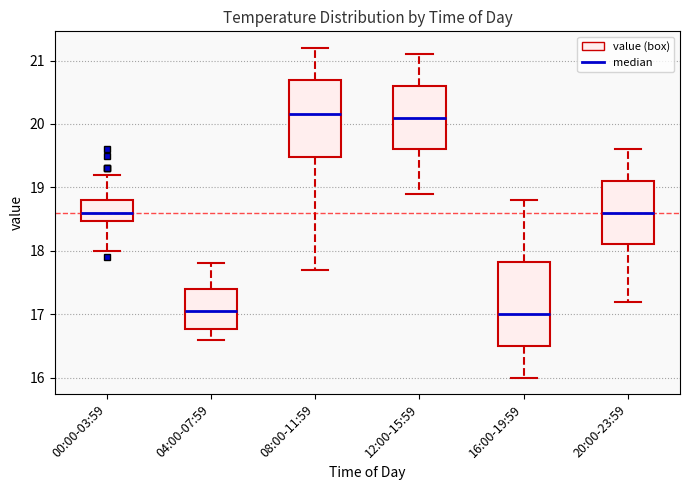

Reading left to right, transcribe this box plot: for each box, give where its median line is, the range the box spans, and where its two whiskers end, as read against the y-axis. The values are not printed on the chart, so give them approximately, as read against the axis.

00:00-03:59: median 18.6, box 18.5 to 18.8, whiskers 18.0 to 19.2
04:00-07:59: median 17.1, box 16.8 to 17.4, whiskers 16.6 to 17.8
08:00-11:59: median 20.2, box 19.5 to 20.7, whiskers 17.7 to 21.2
12:00-15:59: median 20.1, box 19.6 to 20.6, whiskers 18.9 to 21.1
16:00-19:59: median 17.0, box 16.5 to 17.8, whiskers 16.0 to 18.8
20:00-23:59: median 18.6, box 18.1 to 19.1, whiskers 17.2 to 19.6